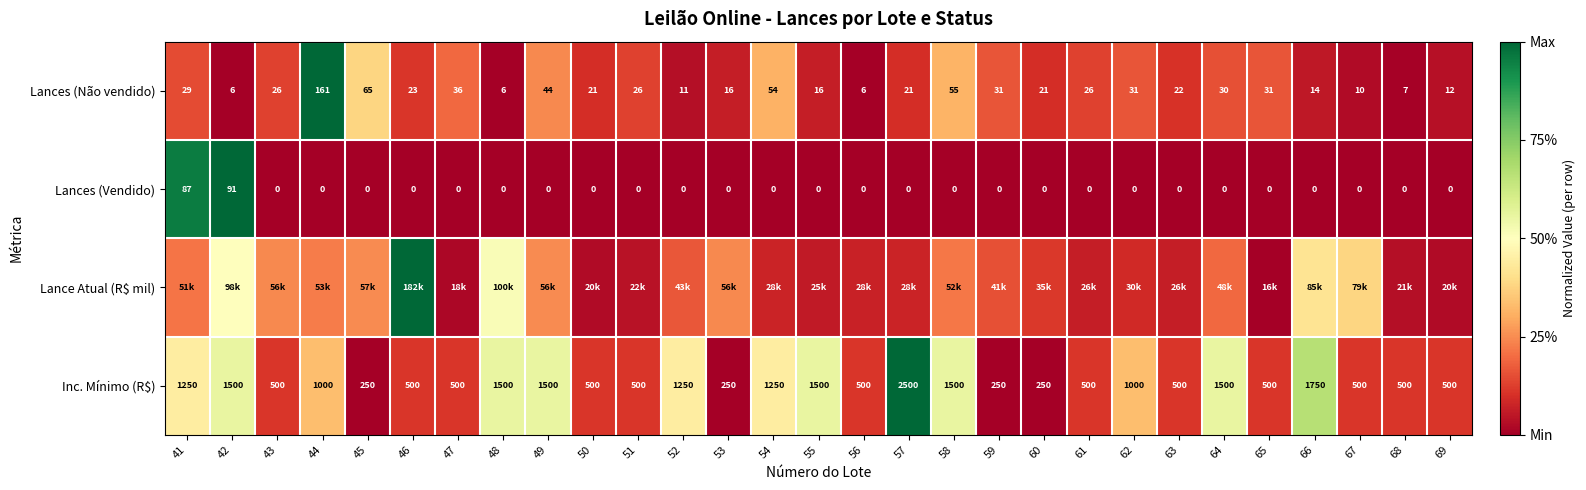

Is the value of Lances (Não vendido) at 42 greater than the value of Inc. Mínimo (R$) at 55?

No